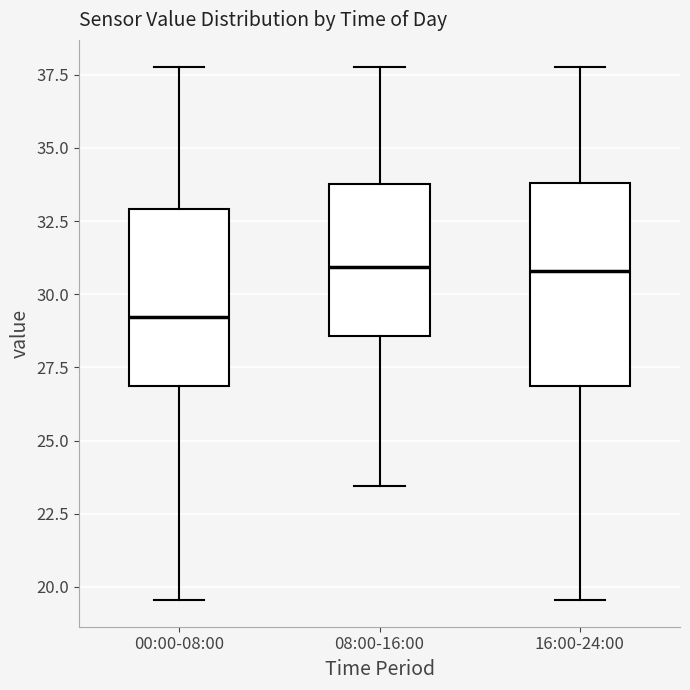

Reading left to right, read every box against the y-axis: the position of its median line, the range the box covers, and the ends of its whiskers. The values are not printed on the chart, so give them approximately, as read against the axis.

00:00-08:00: median 29.0, box 27.0 to 33.0, whiskers 19.5 to 38.0
08:00-16:00: median 31.0, box 28.5 to 34.0, whiskers 23.5 to 38.0
16:00-24:00: median 31.0, box 27.0 to 34.0, whiskers 19.5 to 38.0